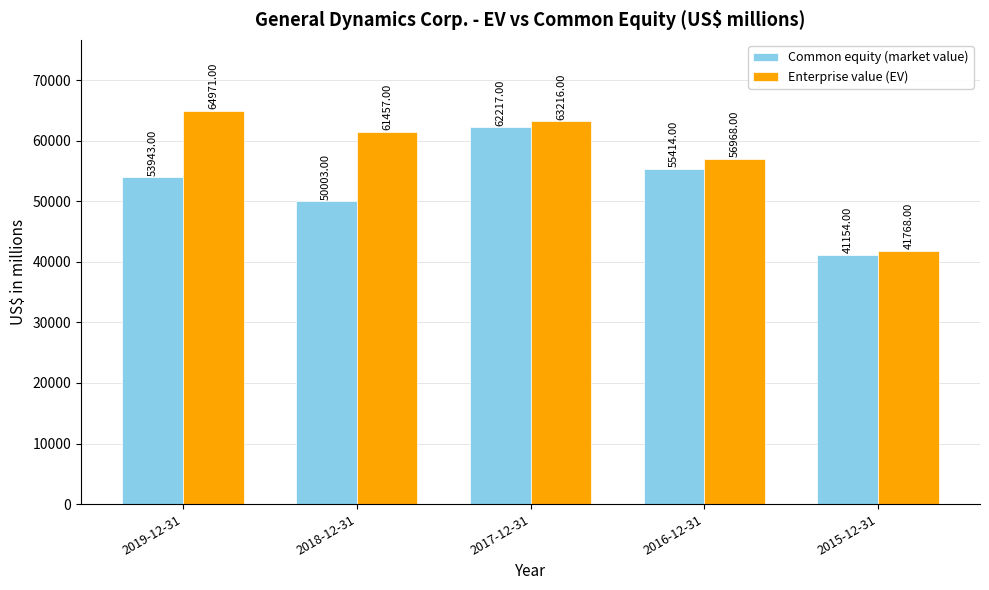

How many data points in Common equity (market value) are less than 53943?

2